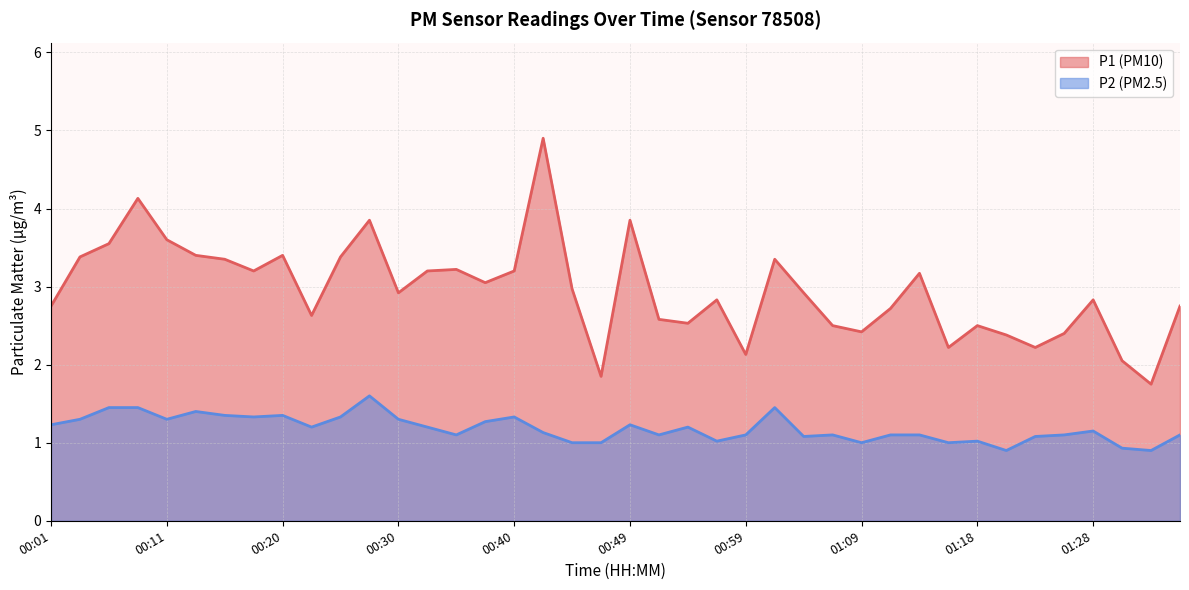

What are all the series names shown in the legend?

P1, P2